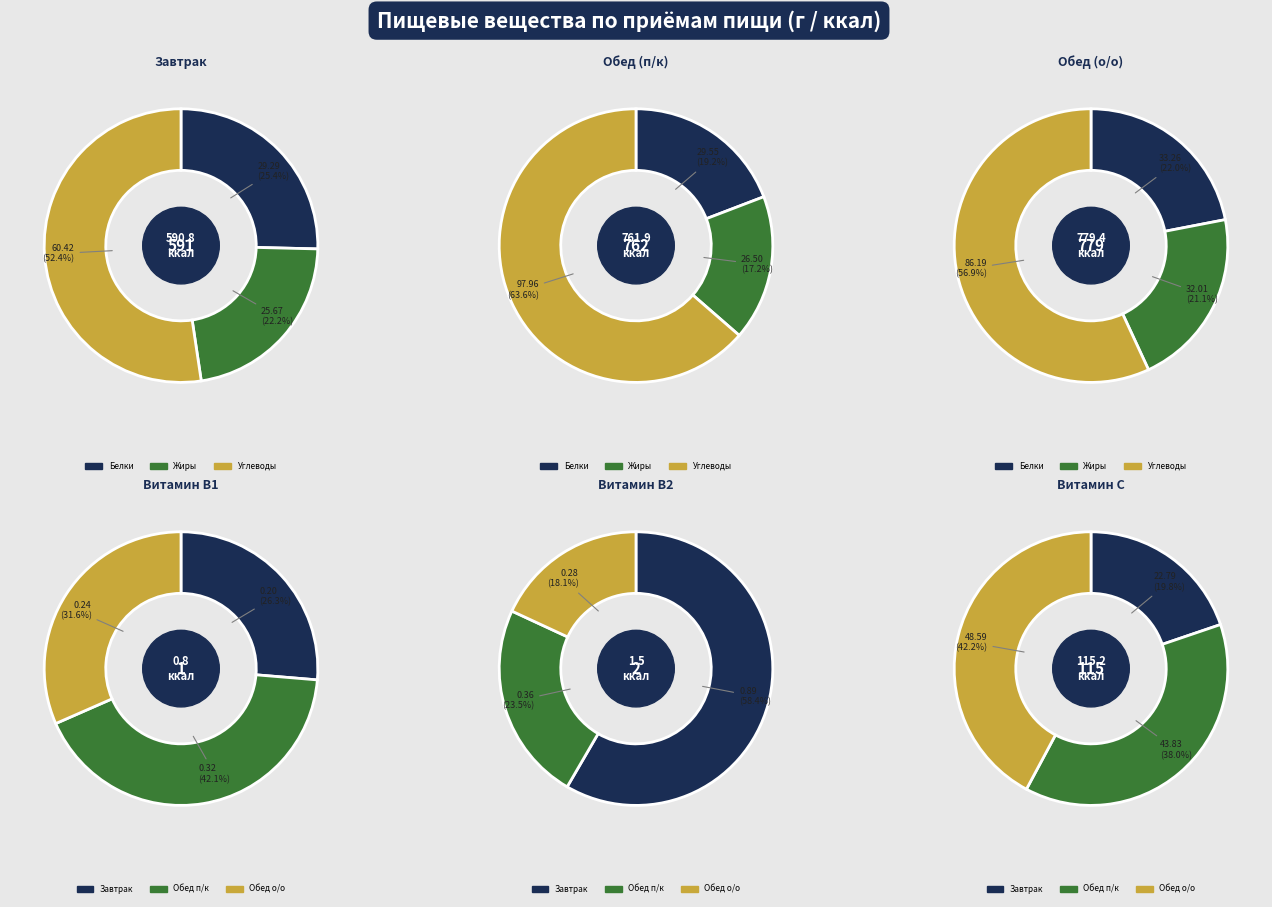

Between Завтрак and Обед (о/о), which is larger?

Обед (о/о)